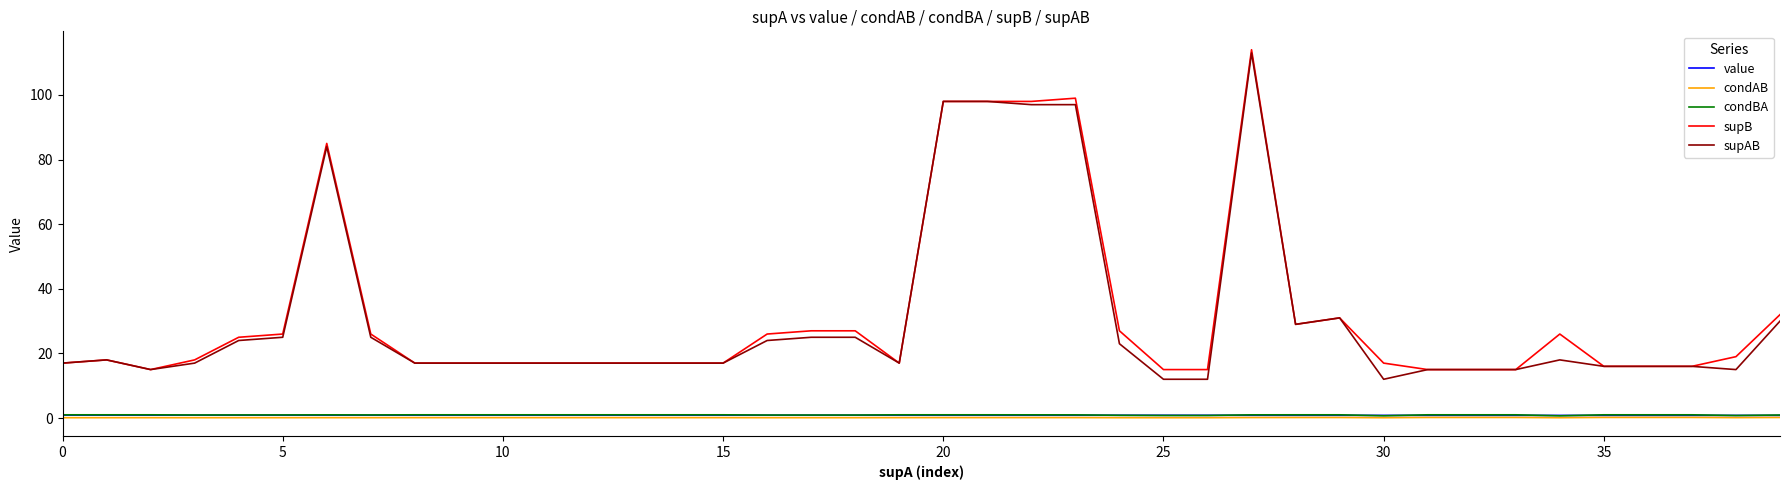

What is the maximum value for supB?

114.0